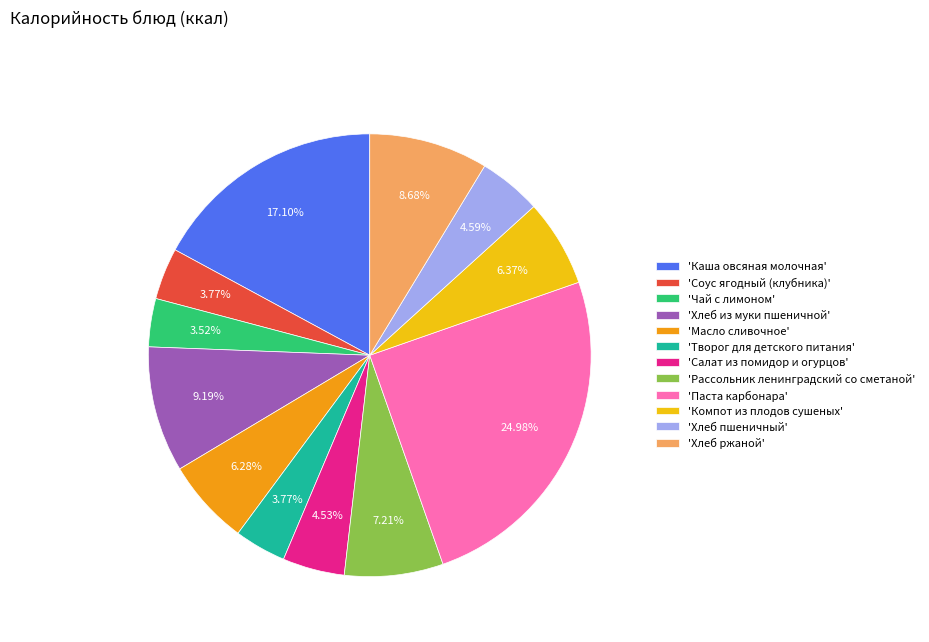

How many segments does this pie chart have?

12